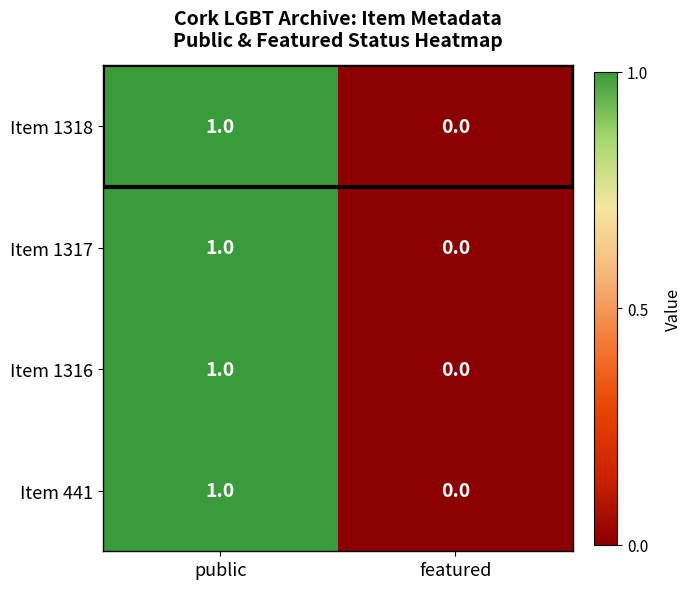

How many series are shown in this chart?

4